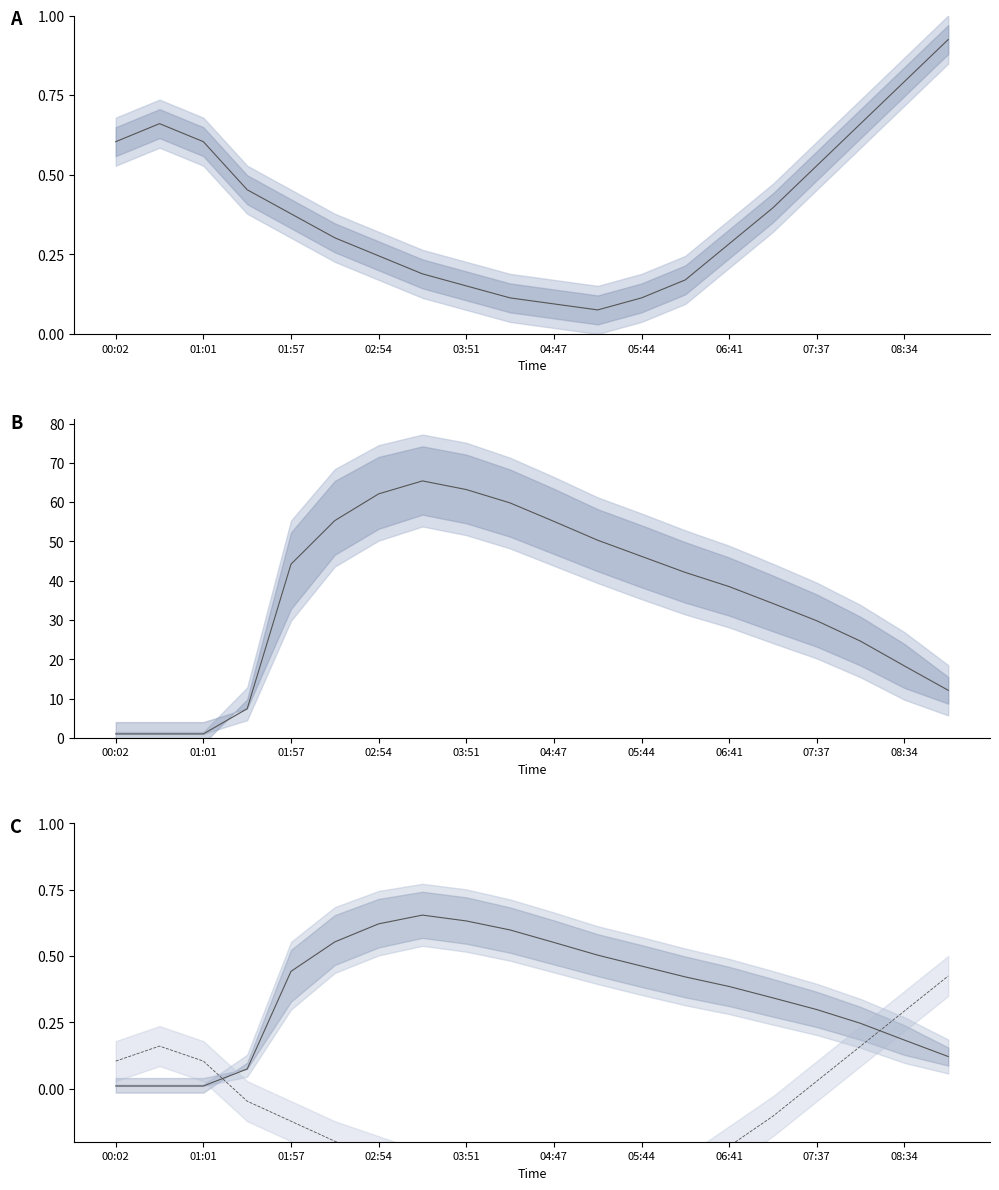

What is the highest value of the humidity series?

65.4